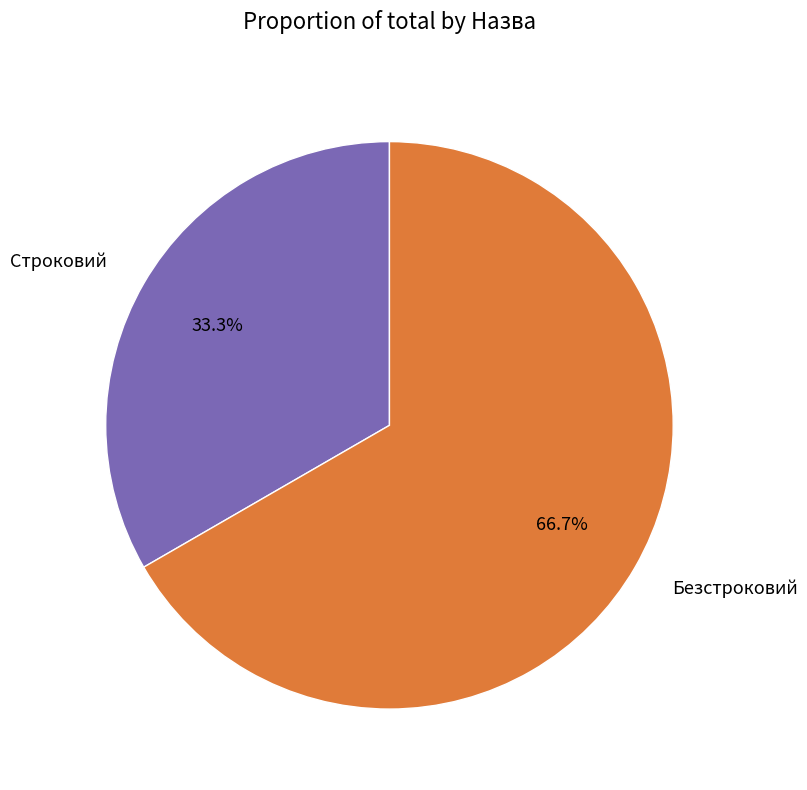

To the nearest percent, what is the combined percentage of Строковий and Безстроковий?

100%